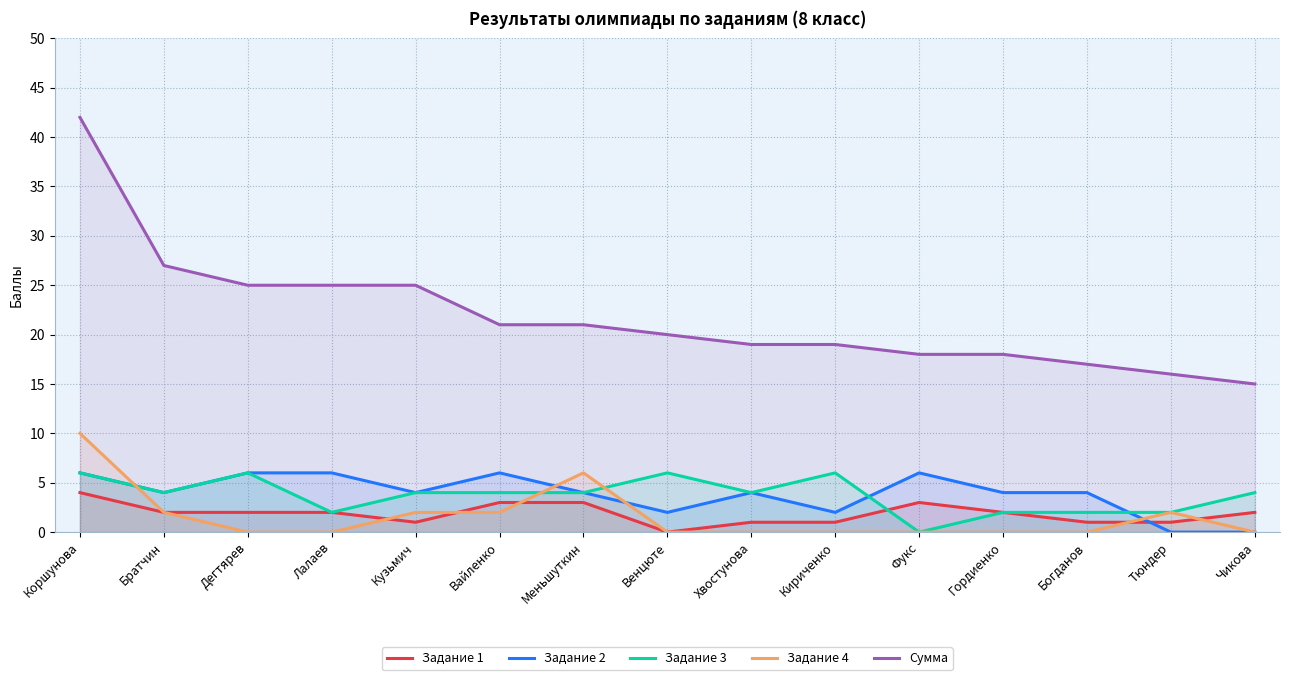

What is the minimum value for Сумма?

15